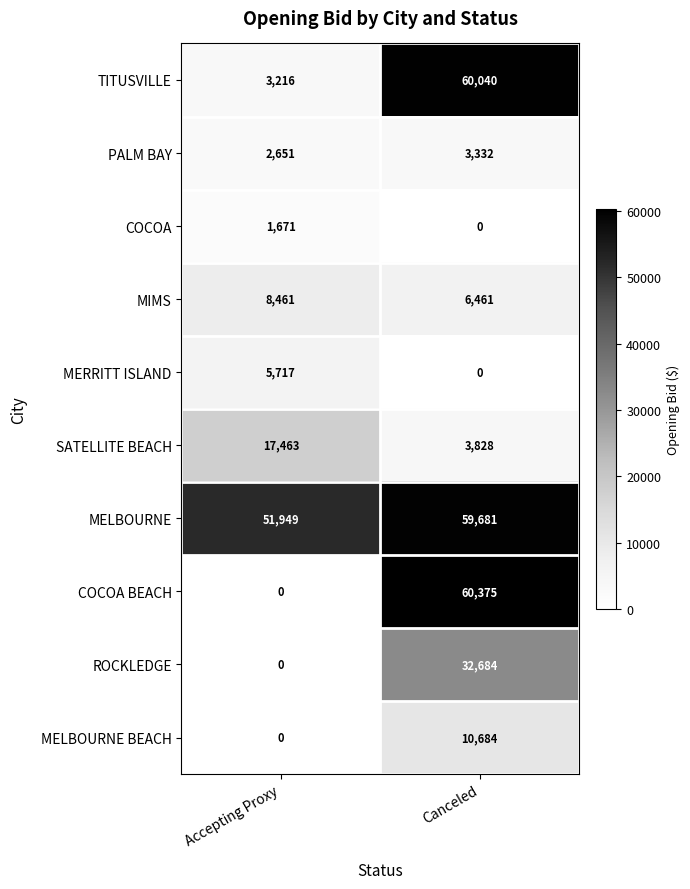

Which series has the largest range (max minus min)?

COCOA BEACH